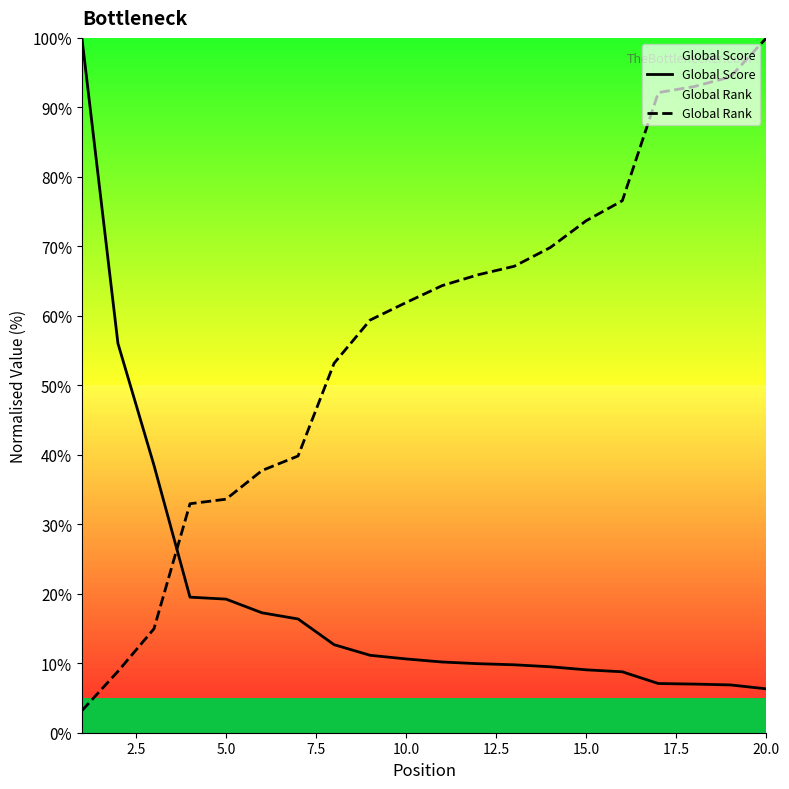

What is the difference between the maximum and minimum values in the Global Score series?

93.7